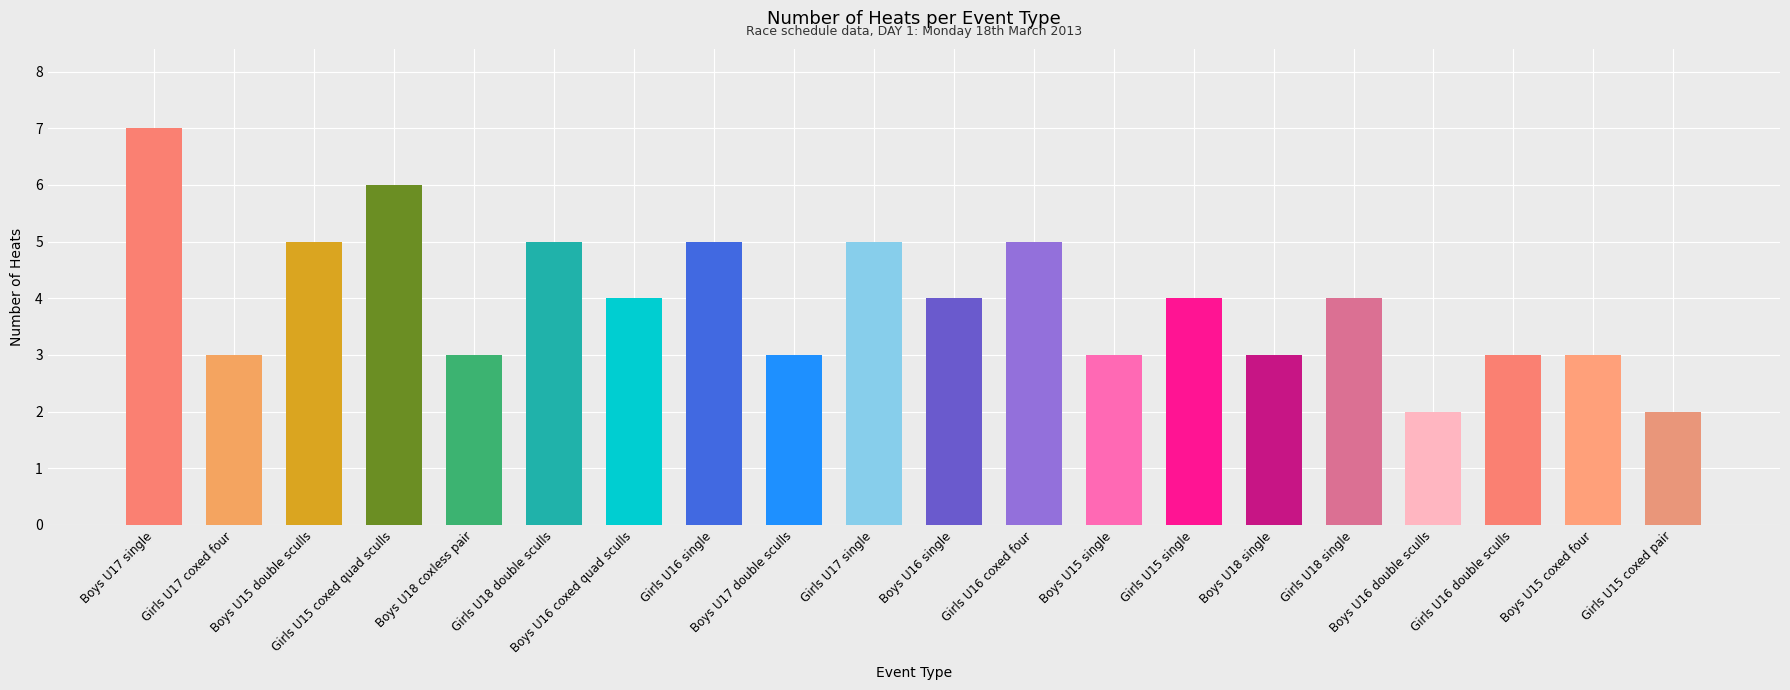

Count the values in the range 3 to 5.

16